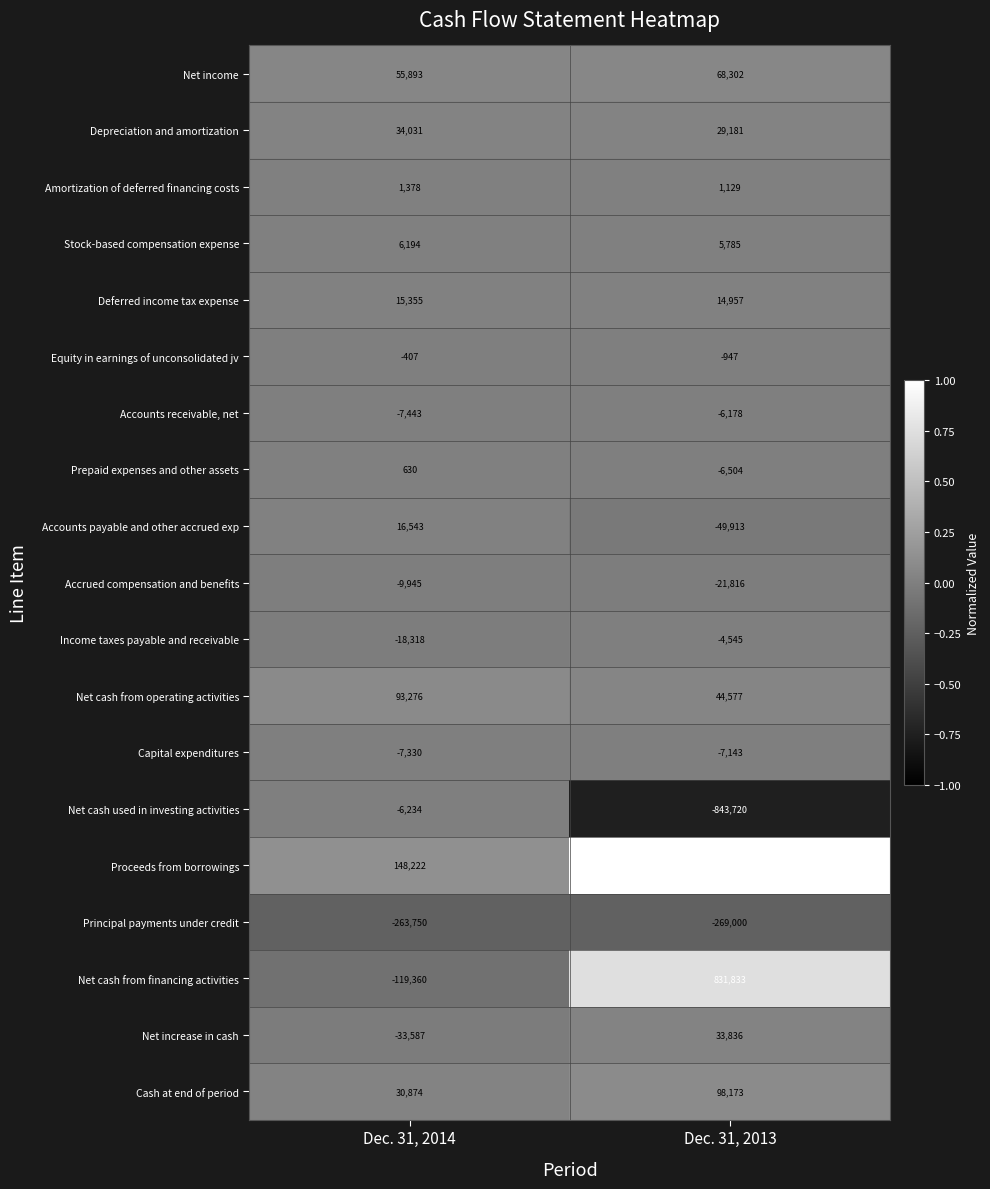

What is the sum of the Net cash used in investing activities values at Dec. 31, 2014 and Dec. 31, 2013?

-849954